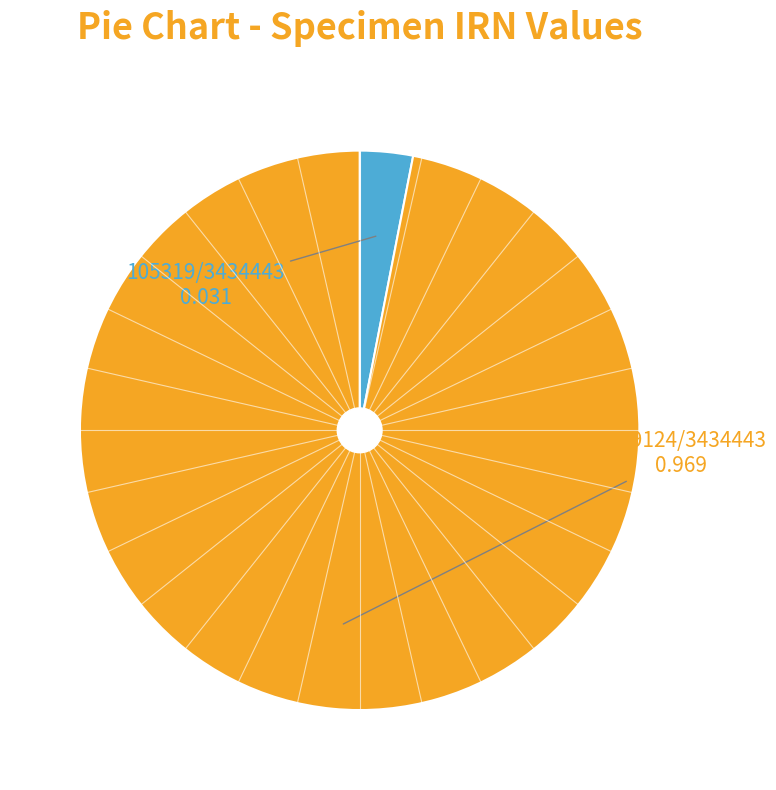

Does any single category account for the majority?

Yes